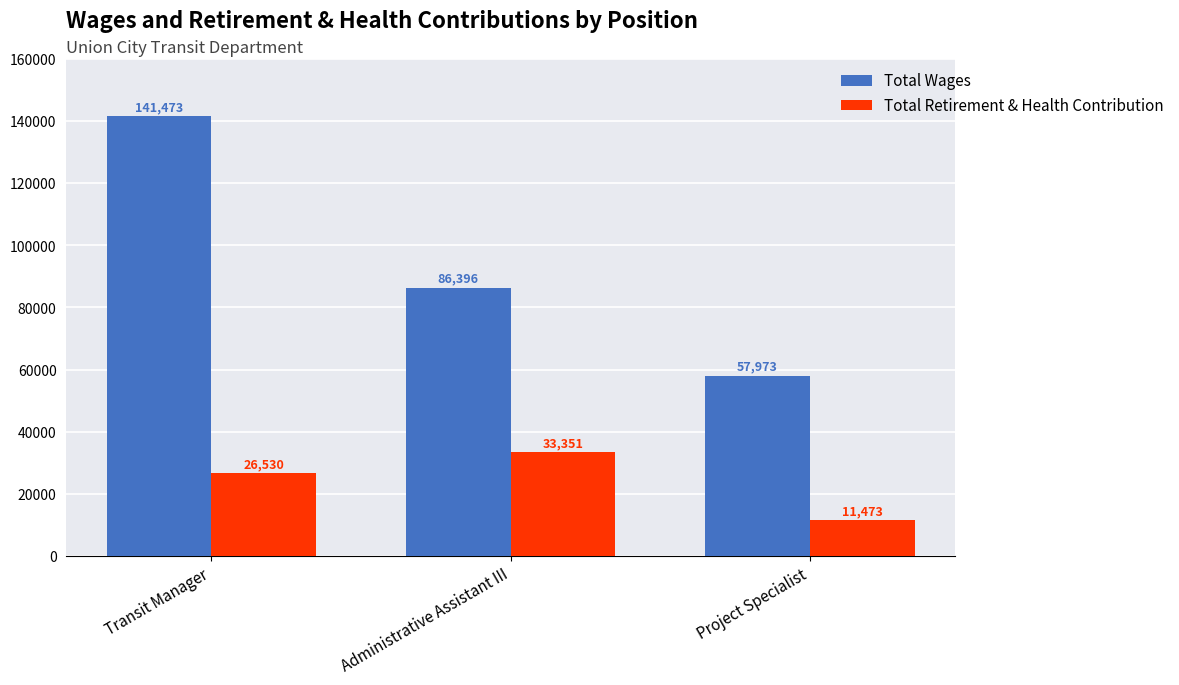

What is the difference between the highest and lowest values at Administrative Assistant III?

53045